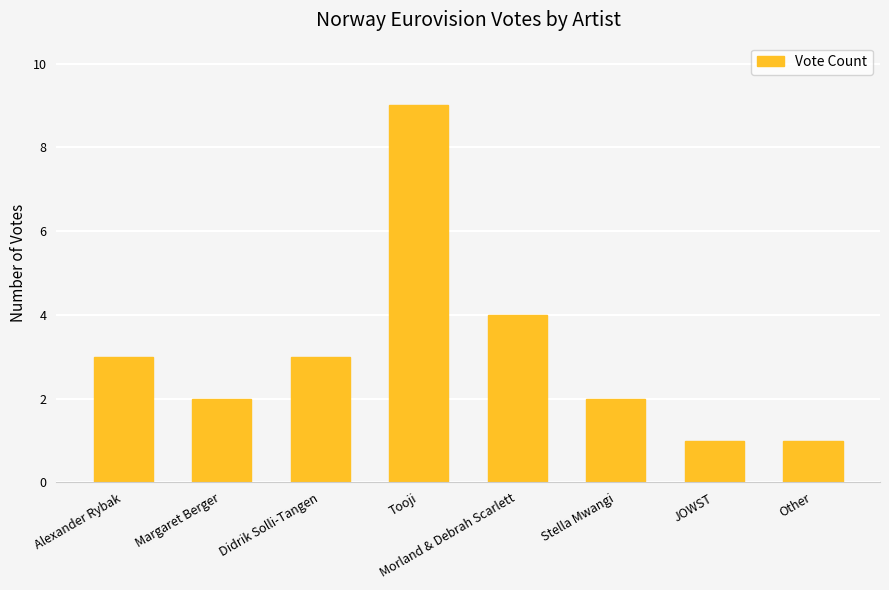

What is the maximum value shown in the chart?

9